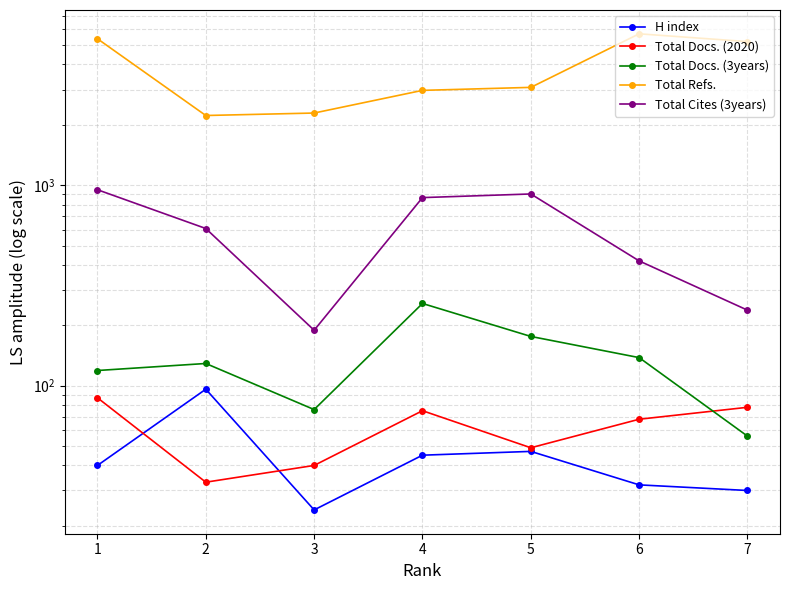

How many series are shown in this chart?

5